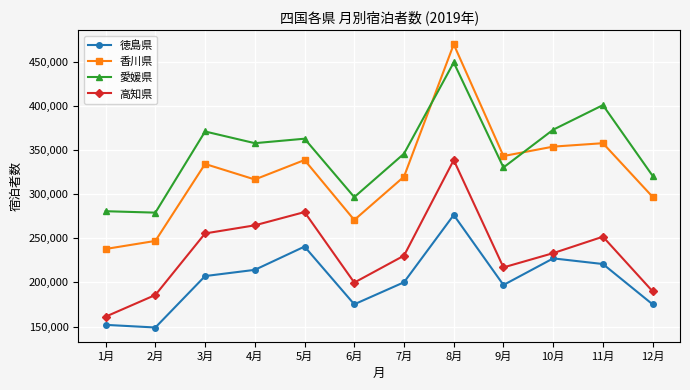

What is the spread (max minus min) of values at 10月?

145910